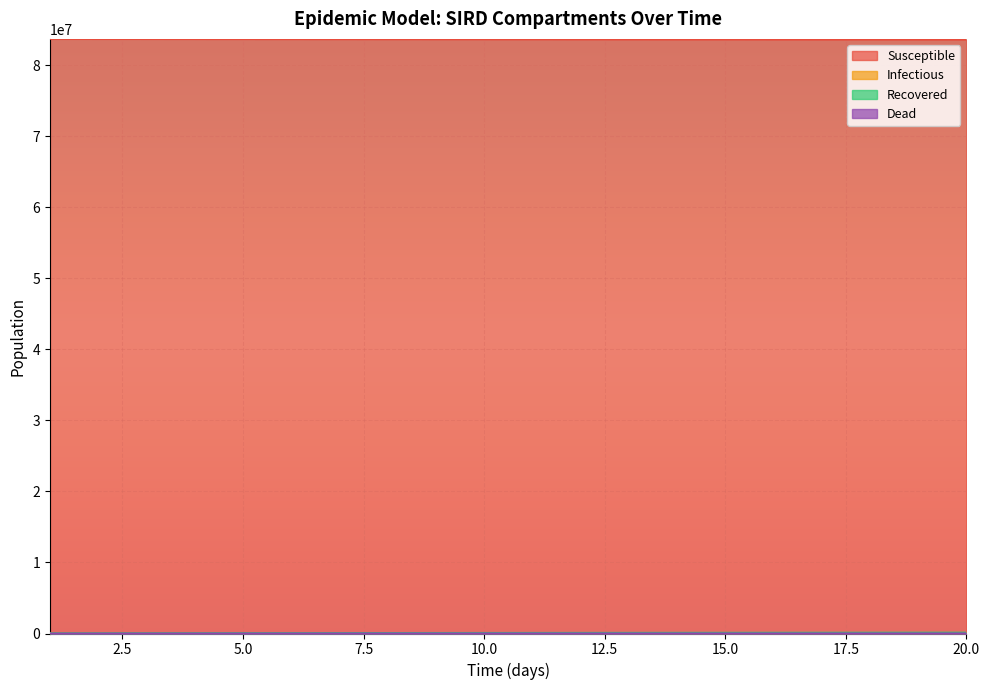

Reading right to left, extract all data points from this chart.

Susceptible: 83608883	83612330	83615827	83619375	83622977	83626631	83630339	83634101	83637920	83641794	83645726	83649715	83653763	83657871	83662039	83666269	83670561	83674916	83679335	83683819
Infectious: 52942	53721	54511	55313	56126	56951	57788	58638	59499	60373	61260	62159	63072	63997	64937	65889	66855	67836	68830	69839
Recovered: 116588	112544	108441	104277	100053	95766	91416	87002	82523	77979	73368	68689	63941	59124	54236	49277	44244	39138	33957	28700
Dead: 5529	5347	5163	4976	4787	4594	4399	4201	3999	3796	3589	3379	3166	2950	2730	2508	2282	2052	1820	1584